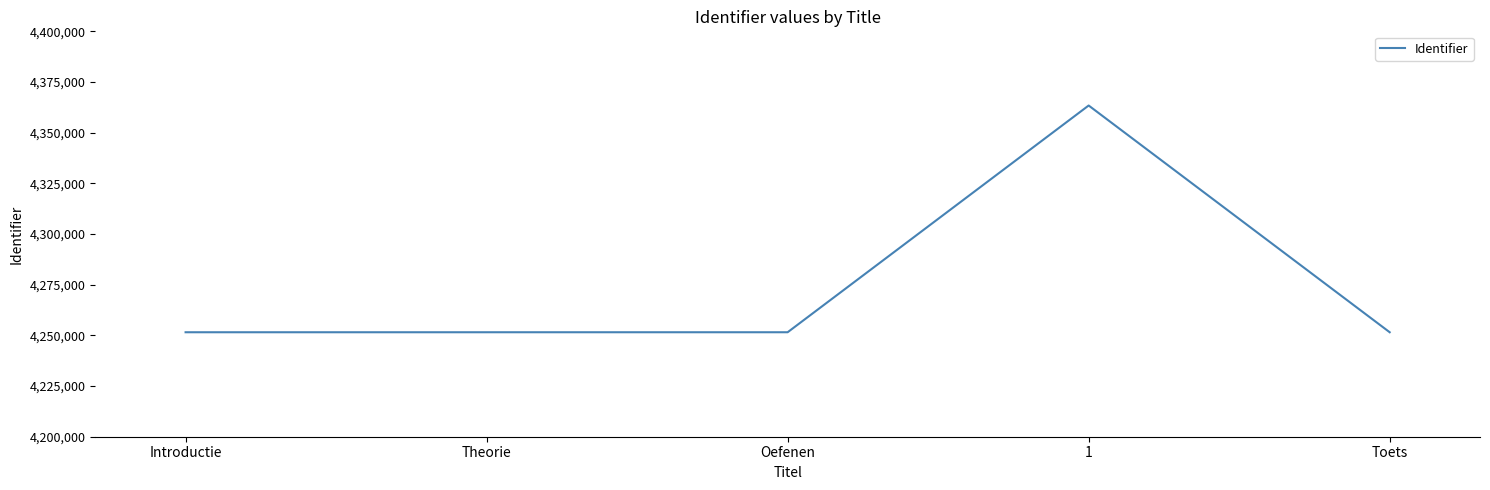

Approximately how many times larger is the value at Theorie compared to 1?

1.0